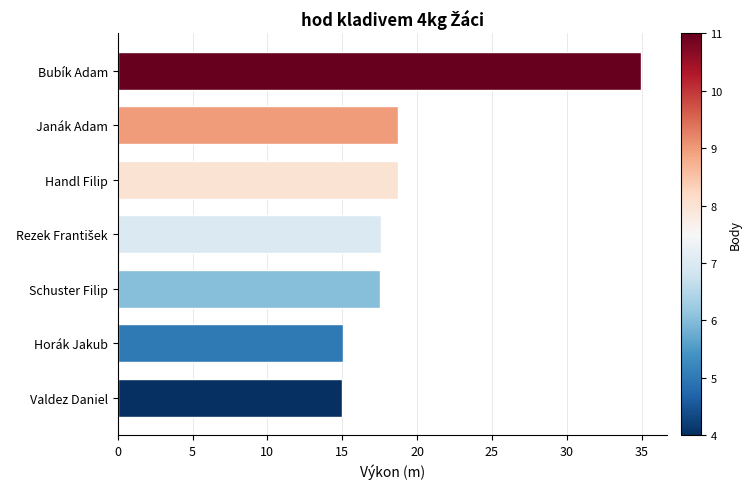

What is the maximum value shown in the chart?

35.0